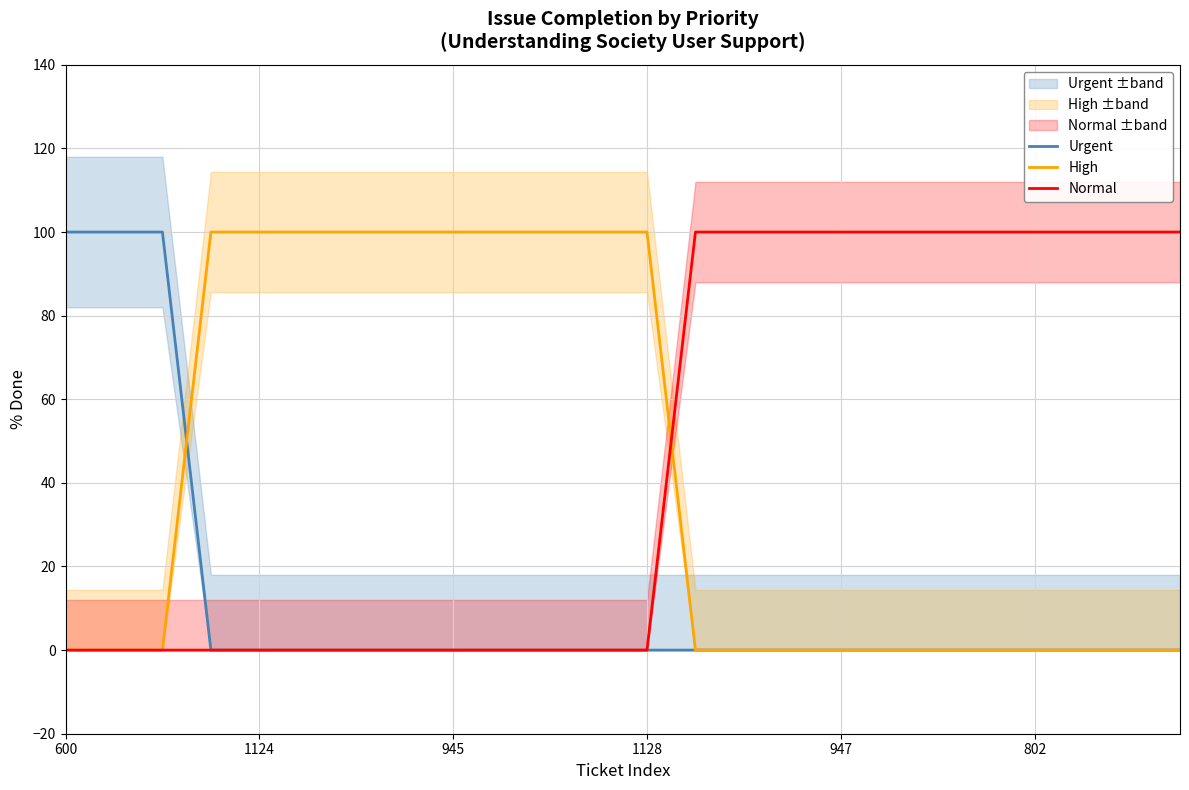

What is the difference between the maximum and minimum values in the High series?

100